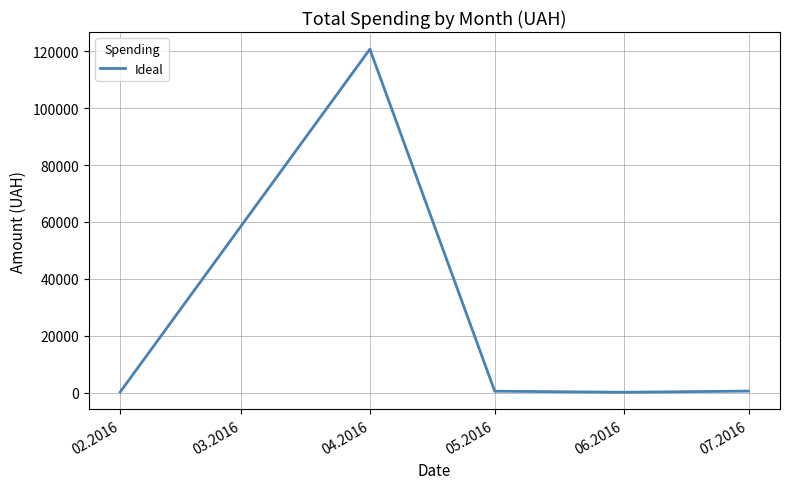

What value does the data have at 05.2016?

504.0